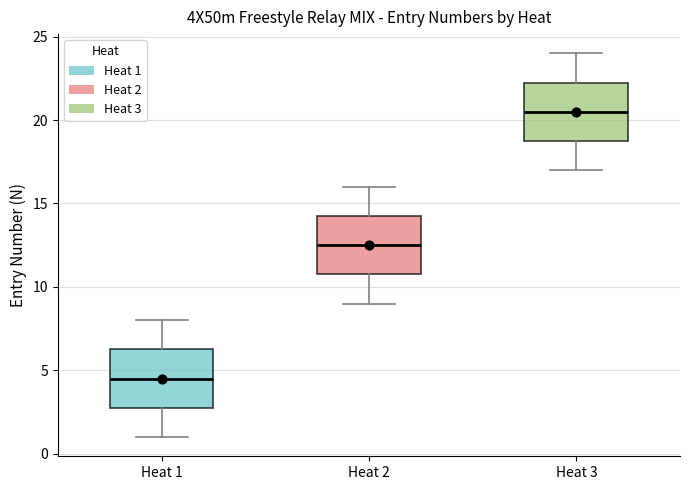

Reading left to right, read every box against the y-axis: the position of its median line, the range the box covers, and the ends of its whiskers. The values are not printed on the chart, so give them approximately, as read against the axis.

Heat 1: median 4.5, box 3.0 to 6.5, whiskers 1.0 to 8.0
Heat 2: median 12.5, box 11.0 to 14.5, whiskers 9.0 to 16.0
Heat 3: median 20.5, box 19.0 to 22.5, whiskers 17.0 to 24.0